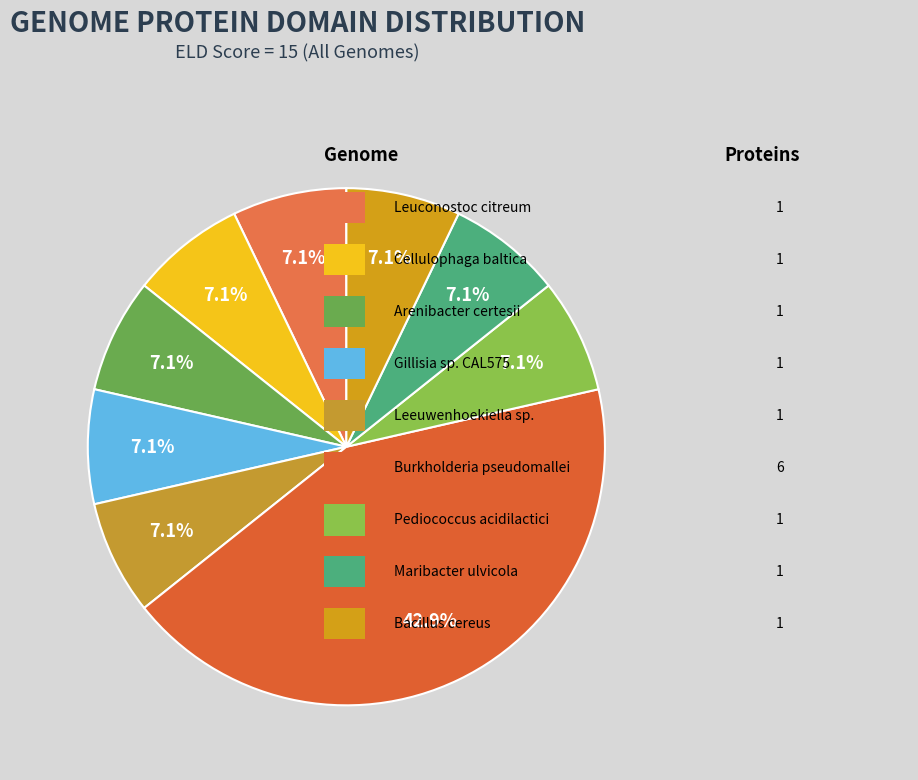

How many slices are in this pie chart?

9